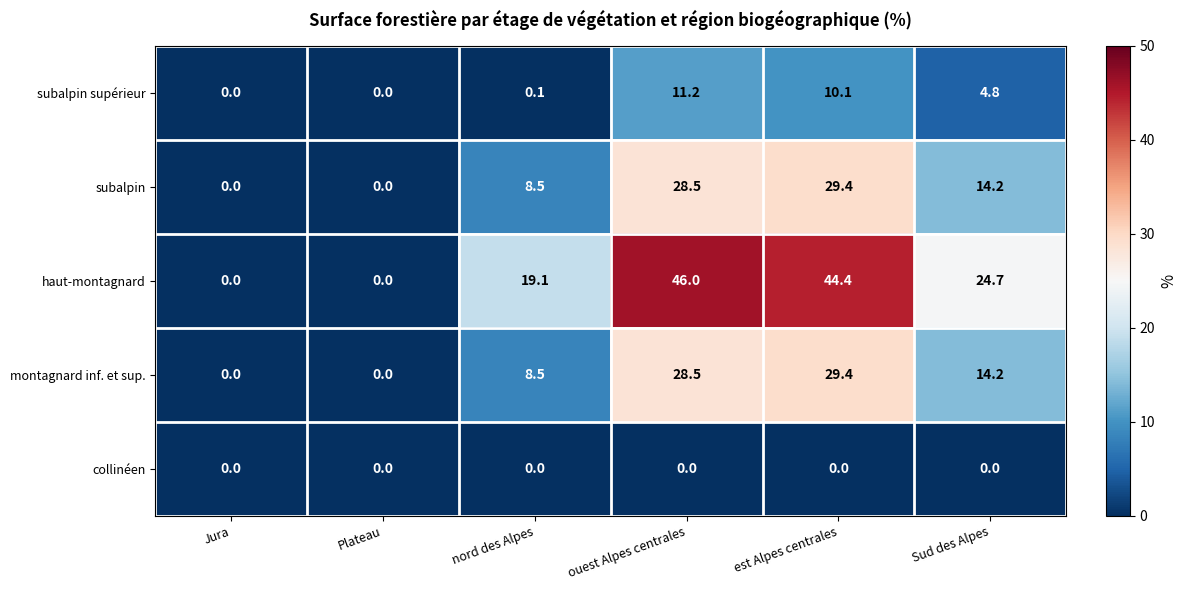

Which category has the highest value in the subalpin supérieur series?

ouest Alpes centrales